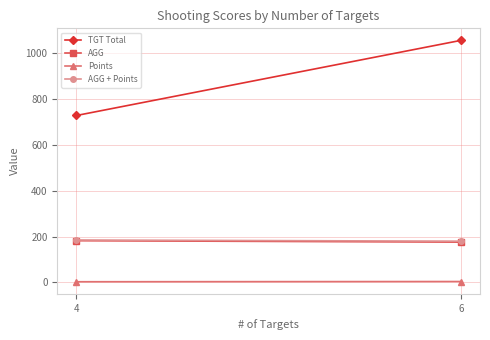

Where does the AGG series first go above 181?

4